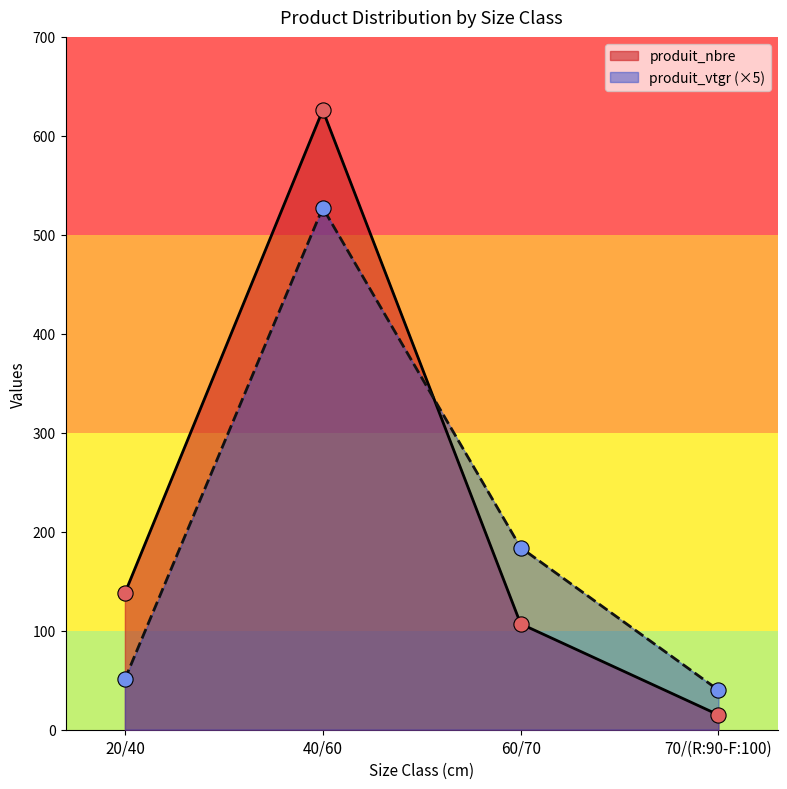

Which series contains the lowest Y value?

produit_nbre